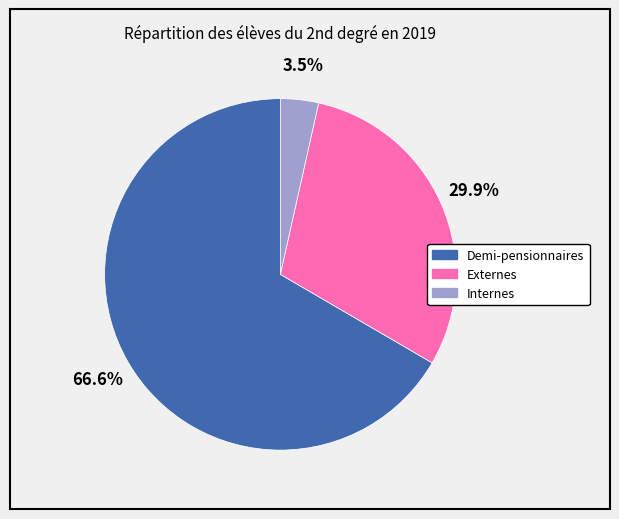

Rank the categories by value from lowest to highest.

Internes, Externes, Demi-pensionnaires